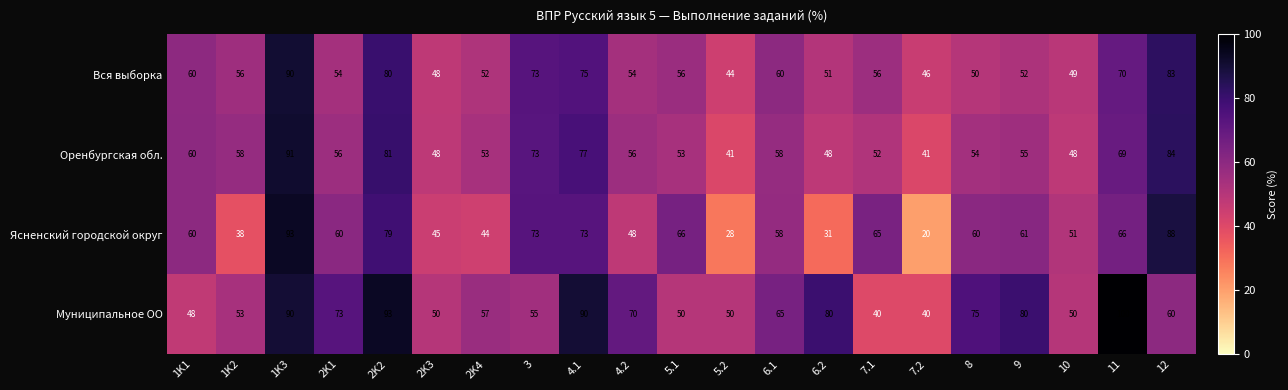

What is the minimum value shown in the chart?

20